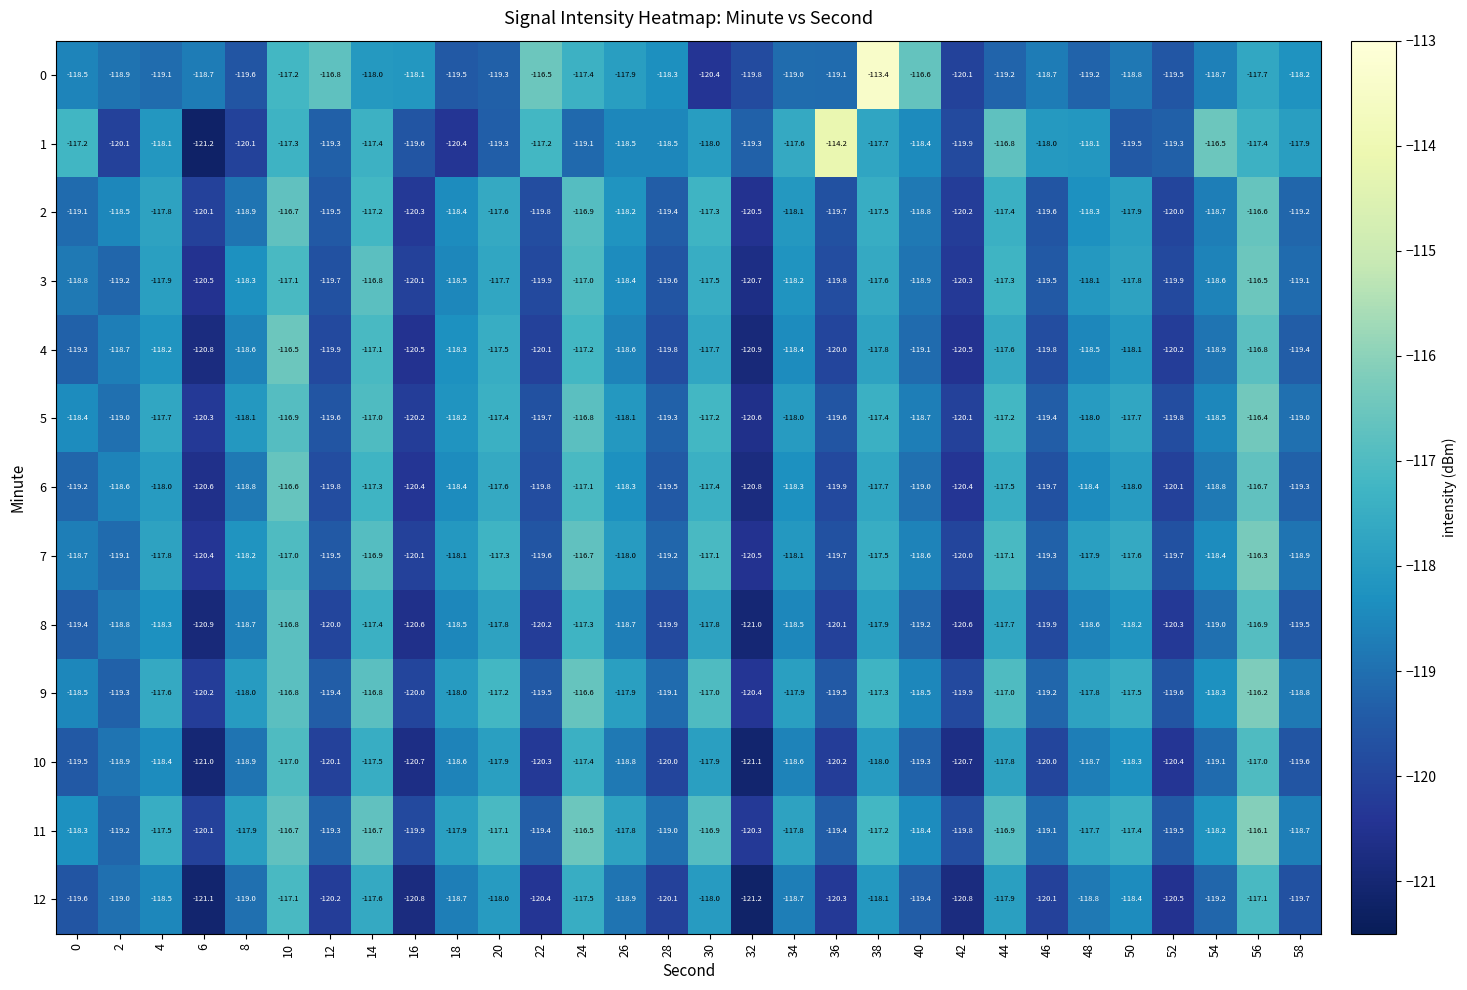

What is the smallest value displayed?

-121.2